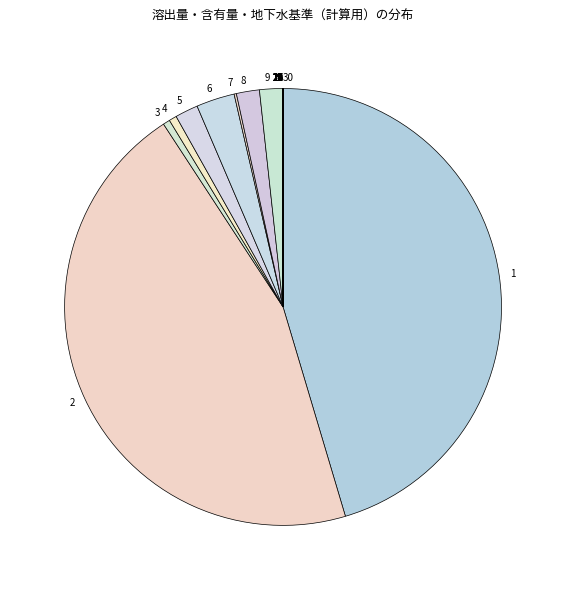

Is there any slice that represents more than half of the pie?

No